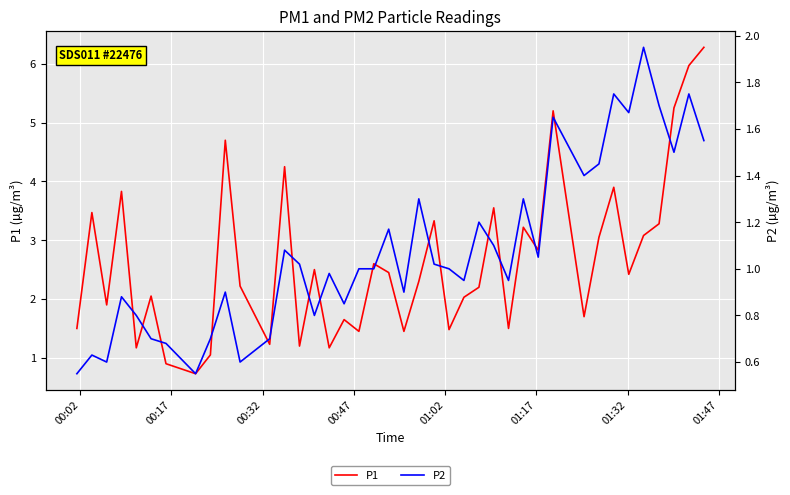

True or false: P1 and P2 cross at least once.

False